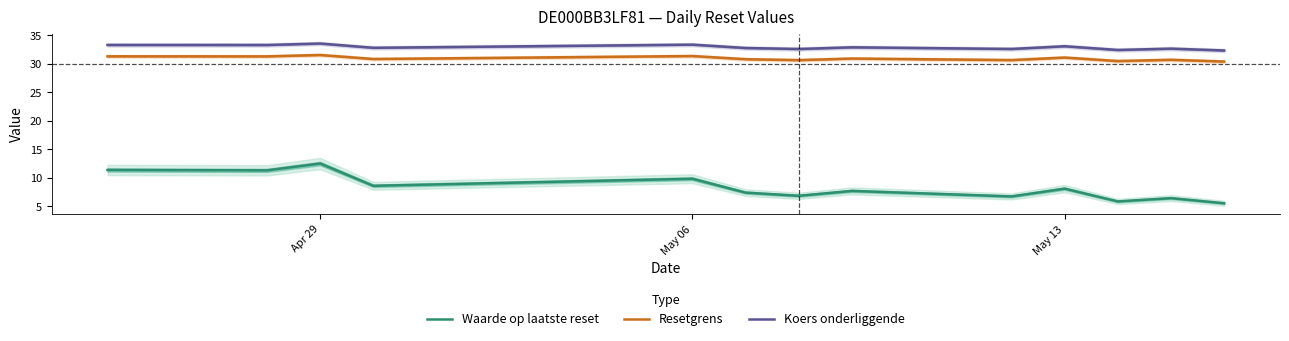

True or false: Koers onderliggende and Waarde op laatste reset intersect in this chart.

False